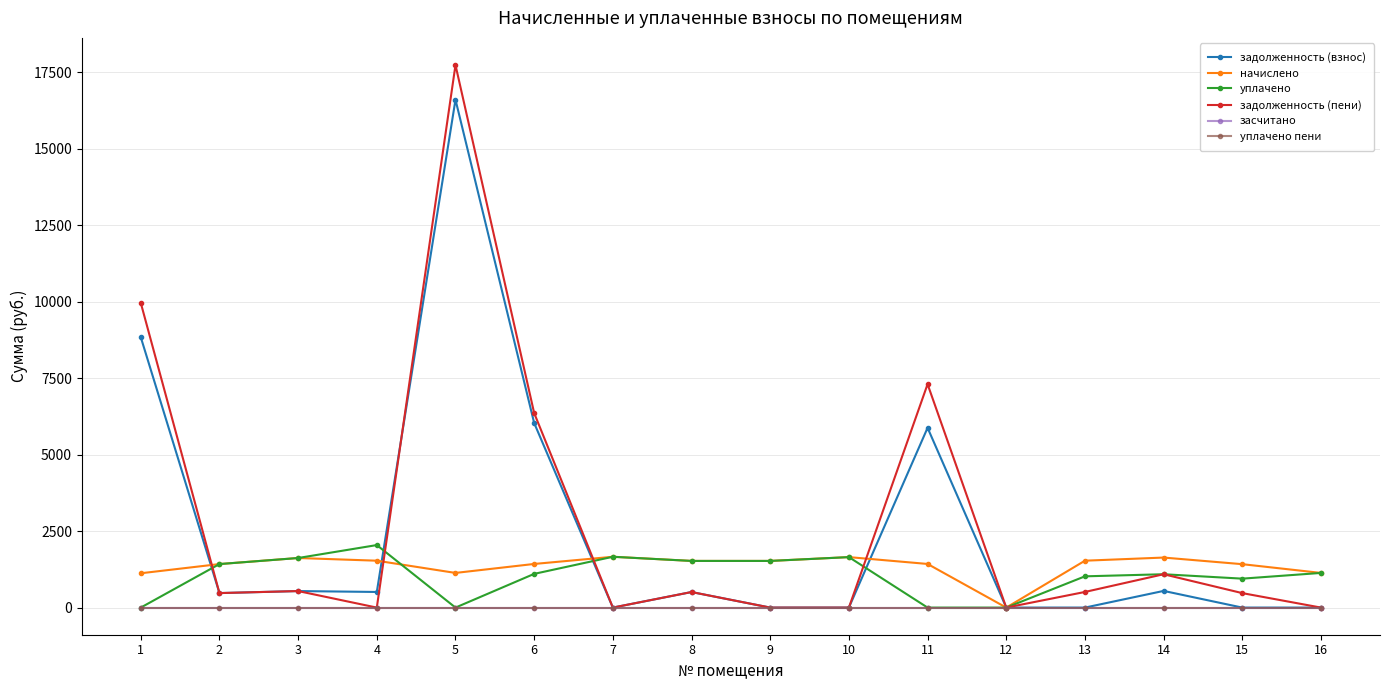

Does the chart have visible grid lines?

Yes